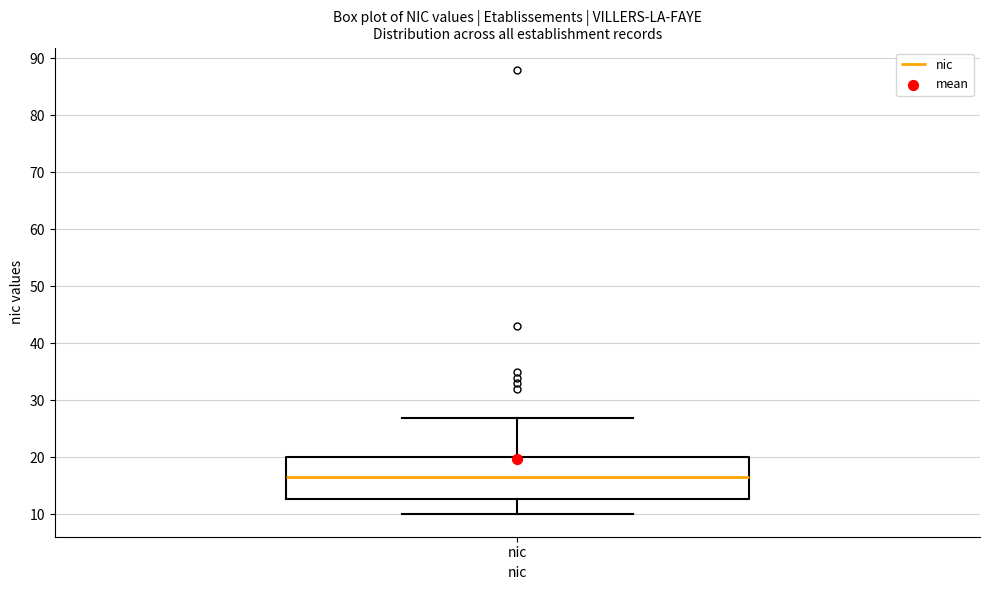

Transcribe this box plot: give where the median line is, the range the box spans, and where the two whiskers end, as read against the y-axis. The values are not printed on the chart, so give them approximately, as read against the axis.

median 17, box 13 to 20, whiskers 10 to 27